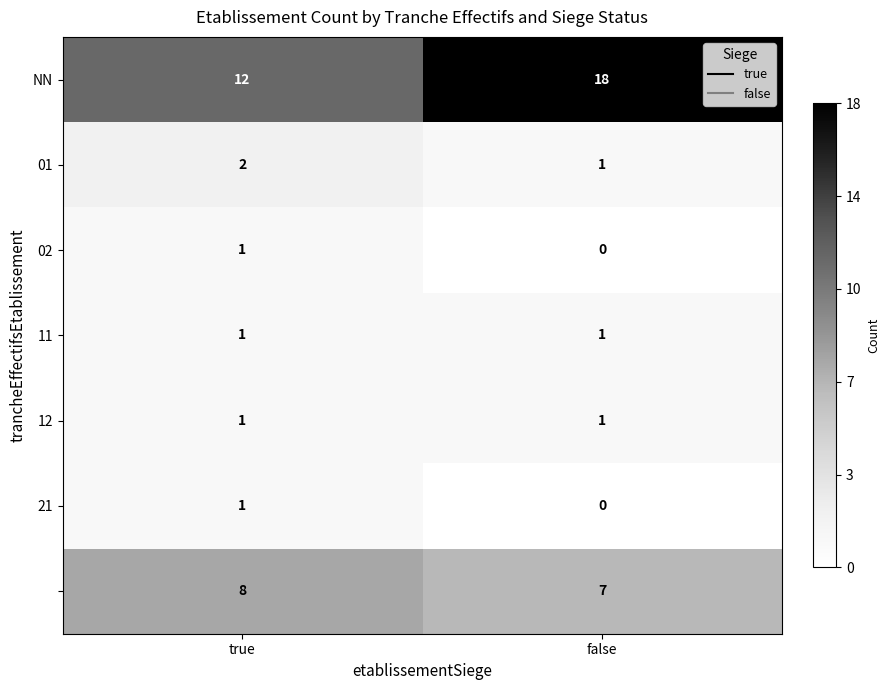

At which category does the chart reach its peak across all series?

false